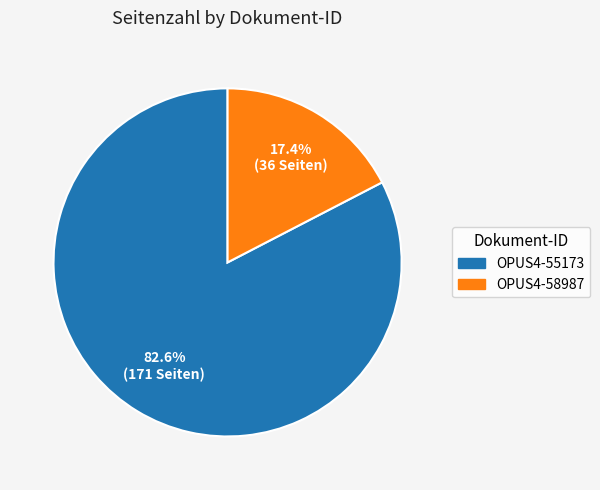

To the nearest percent, what portion does OPUS4-58987 represent?

17%